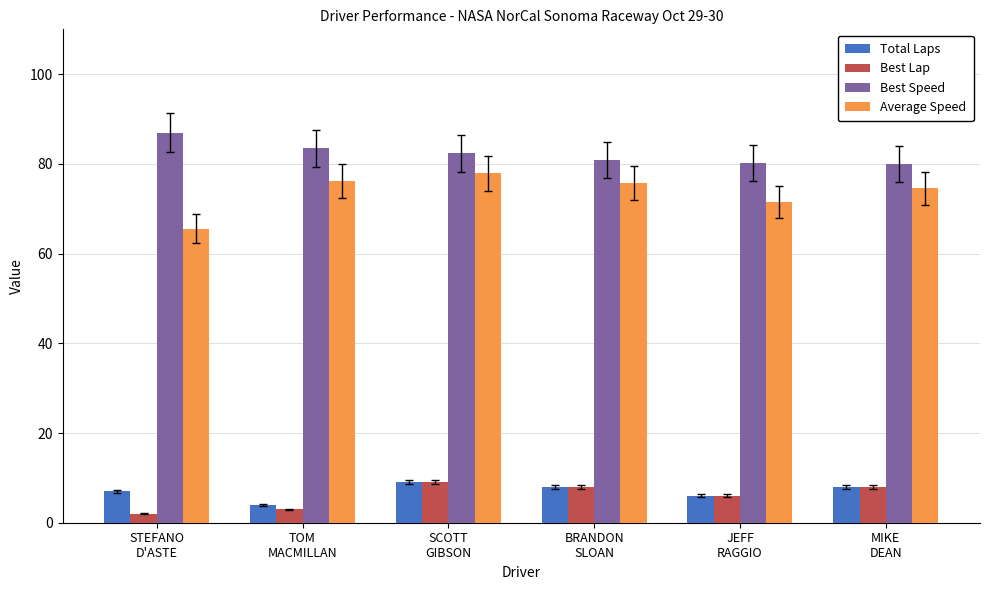

What is the average value of the Average Speed series?

73.6